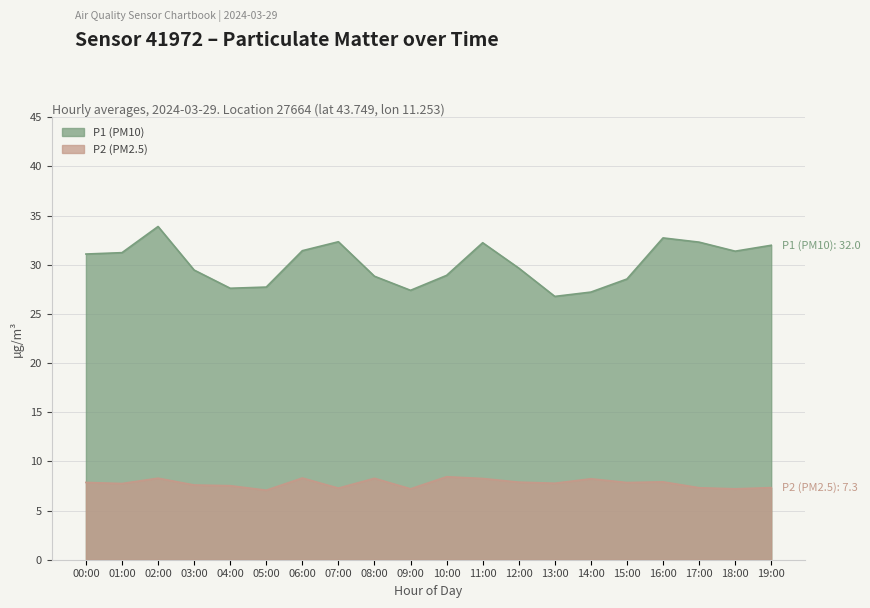

What is the label of the 20th point from the right?

00:00